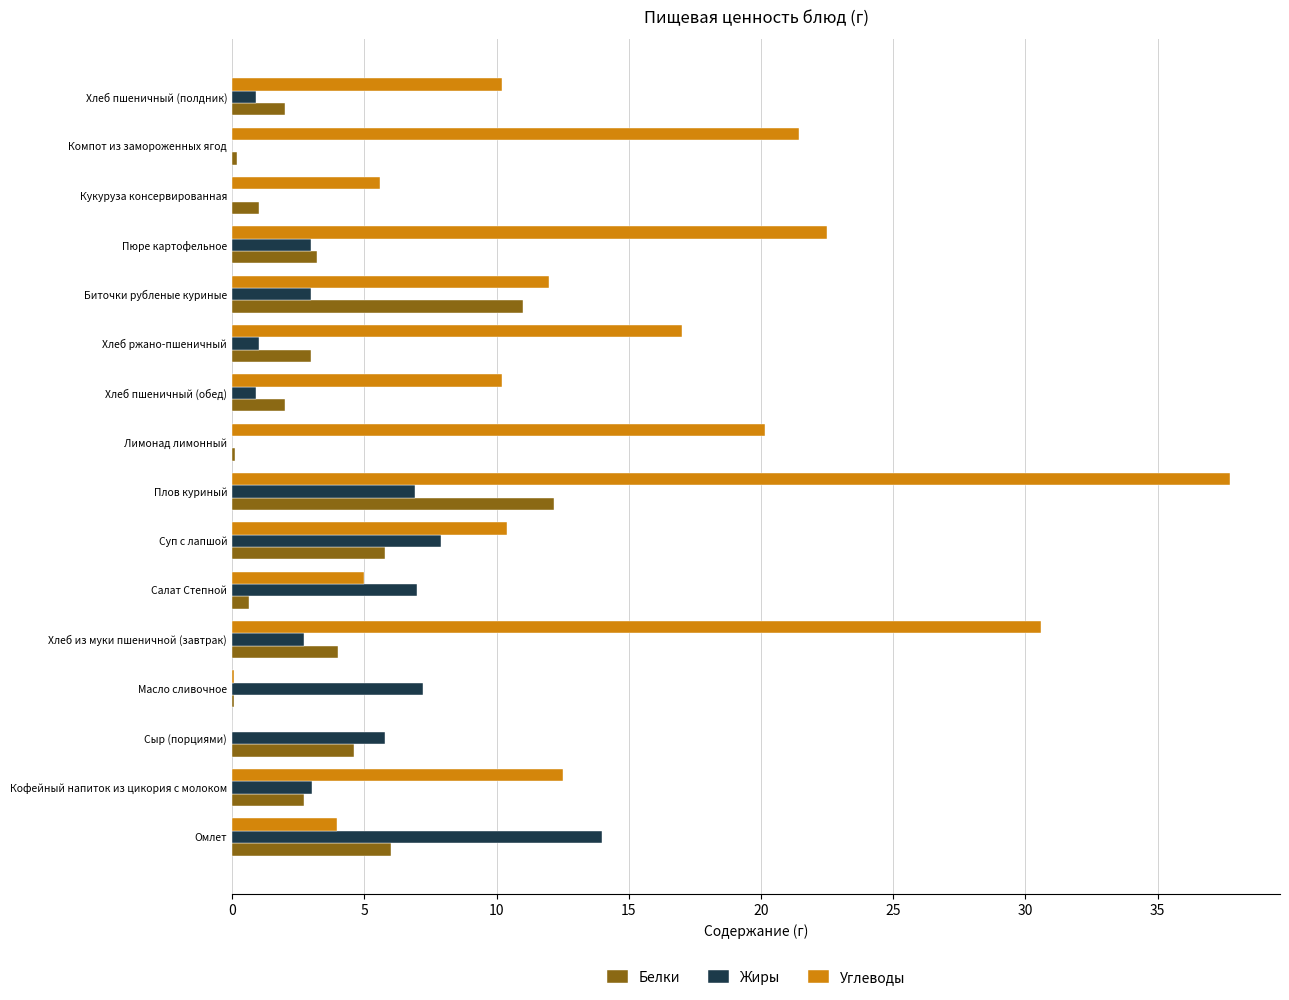

Read the Белки value at Хлеб из муки пшеничной (завтрак).

4.0